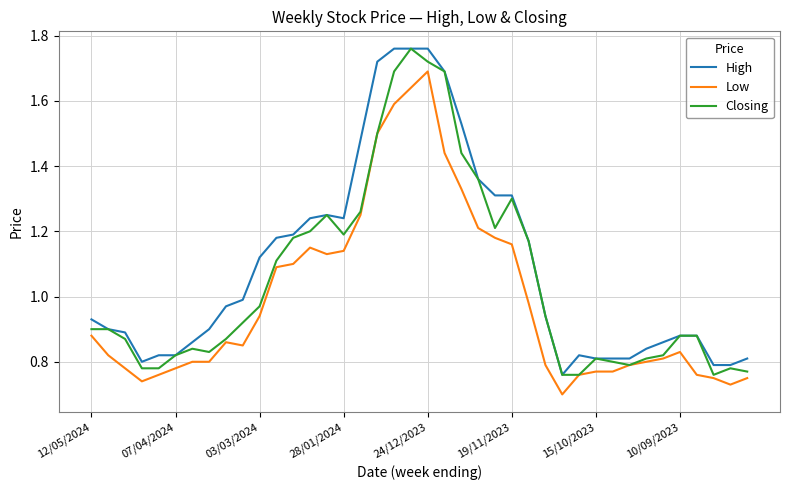

Which series has the largest total across all categories?

High